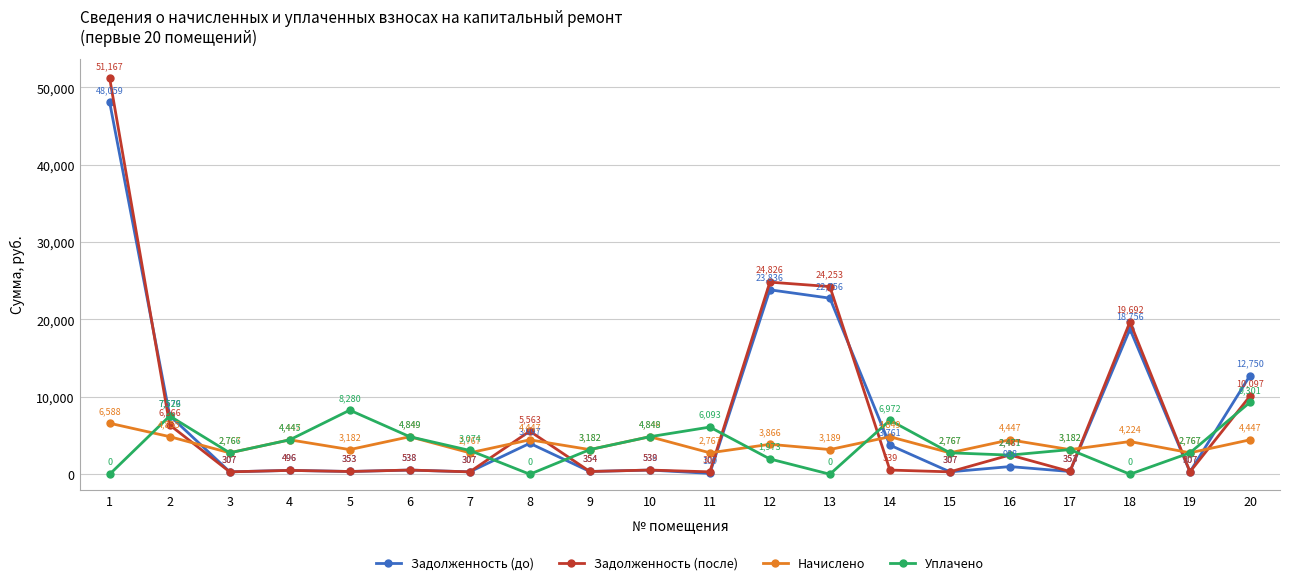

What is the value of the Начислено point at the 7th from the left?

2767.0